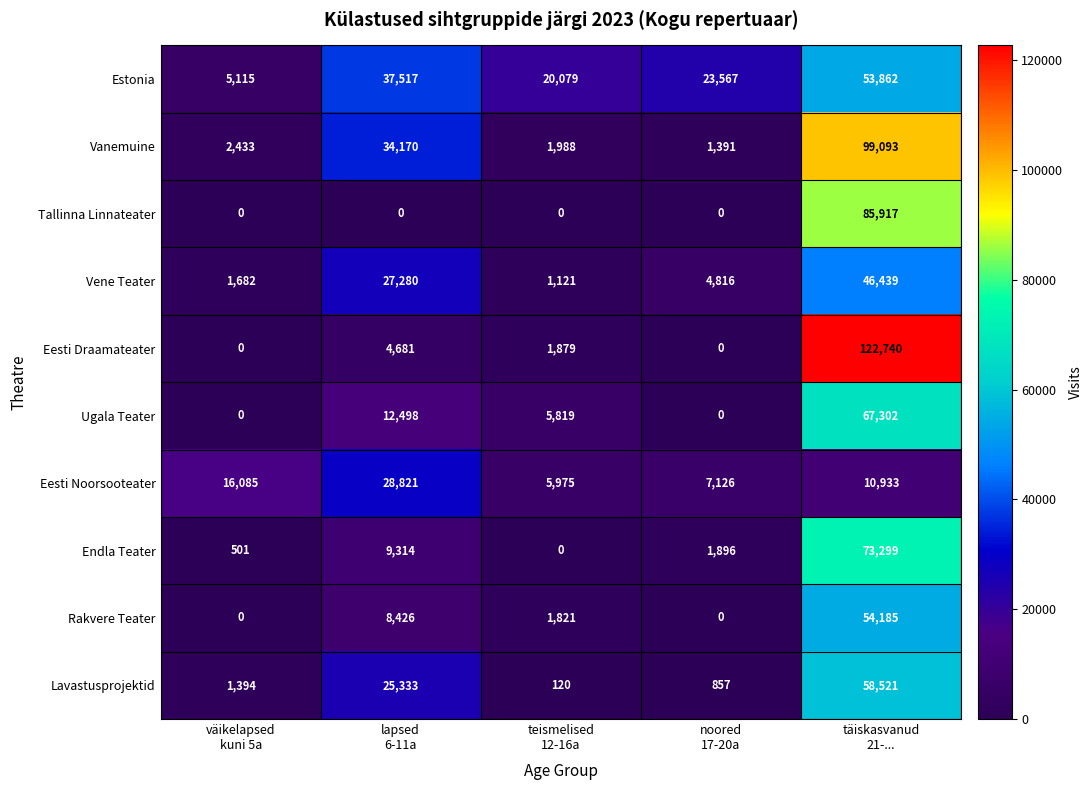

What is the lowest value of the Vene Teater series?

1121